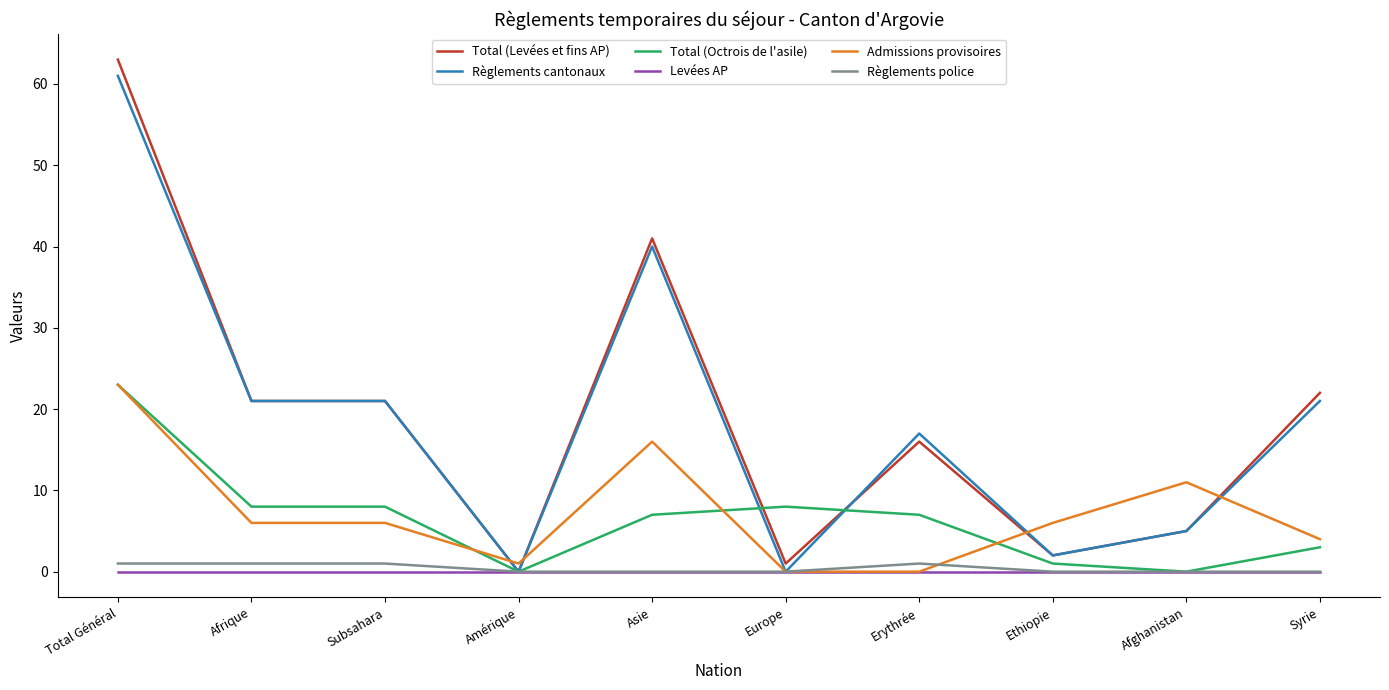

The Total (Octrois de l'asile) series shows 8 at Subsahara. True or false?

True